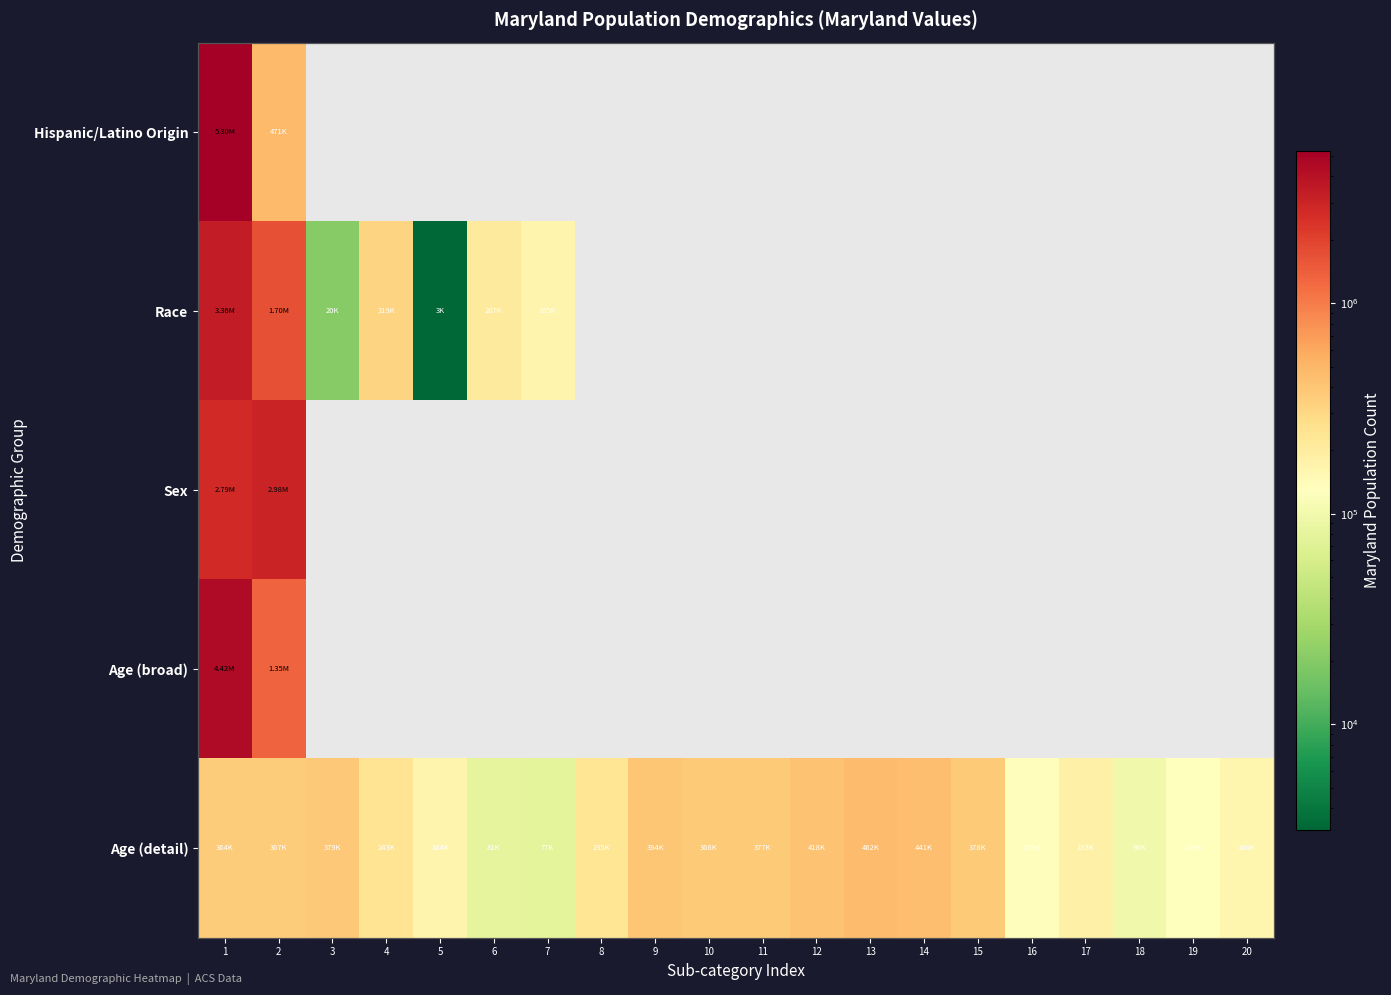

What is the minimum value shown in the chart?

3157.0